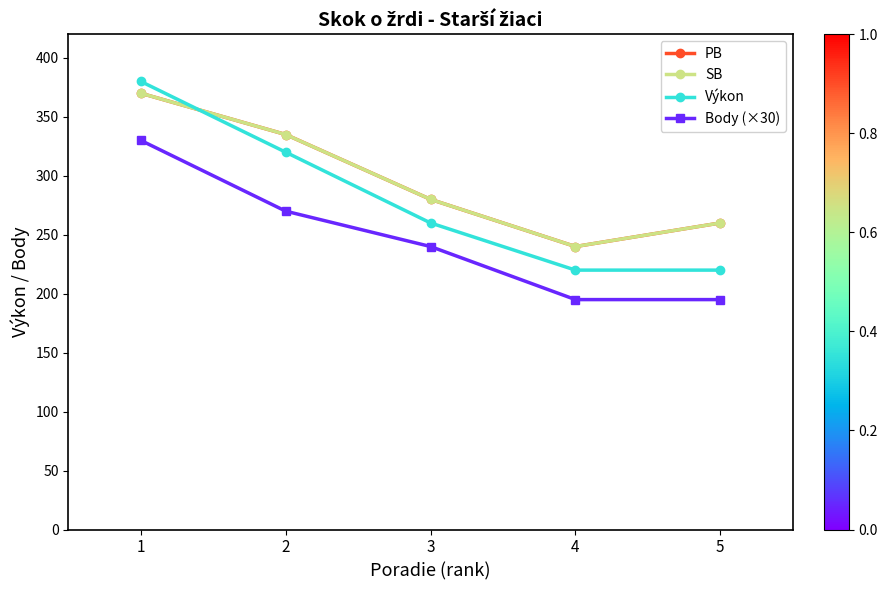

List the labels in order of Body (×30) value, smallest first.

4, 5, 3, 2, 1